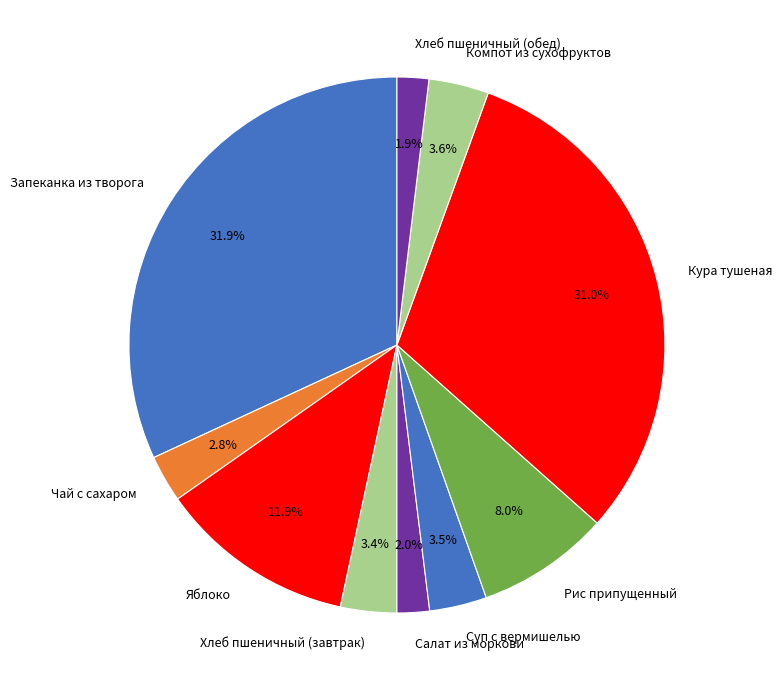

Combined, do Салат из моркови and Хлеб пшеничный (завтрак) account for over 50%?

No